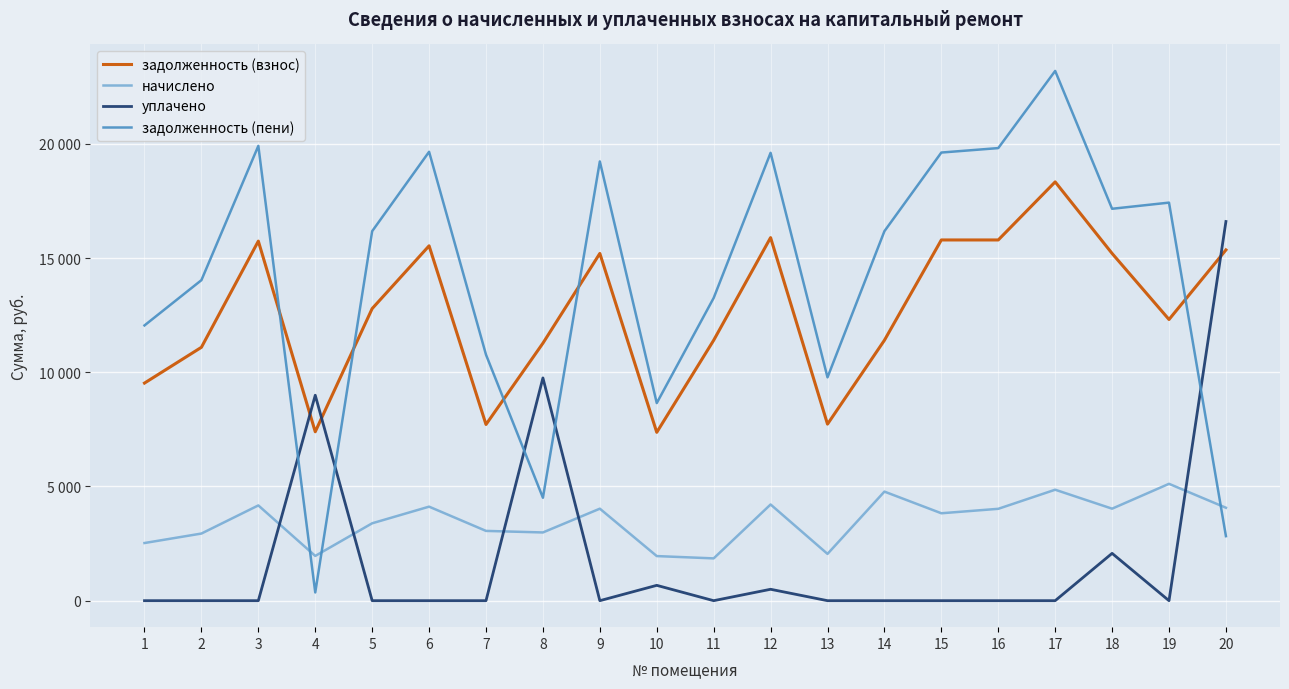

True or false: уплачено and задолженность (взнос) cross at least once.

True